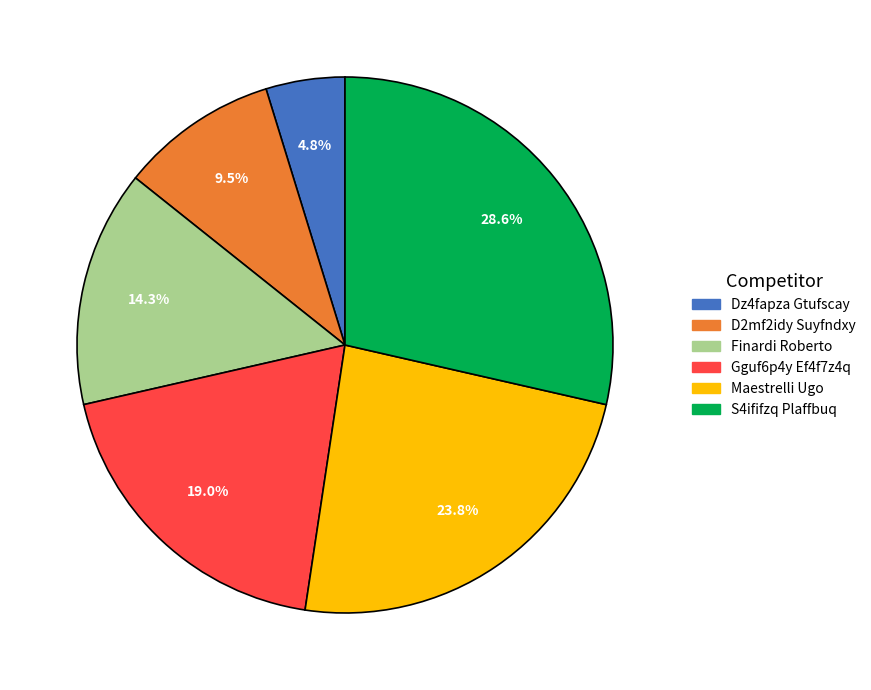

Combined, do S4ififzq Plaffbuq and Dz4fapza Gtufscay account for over 50%?

No